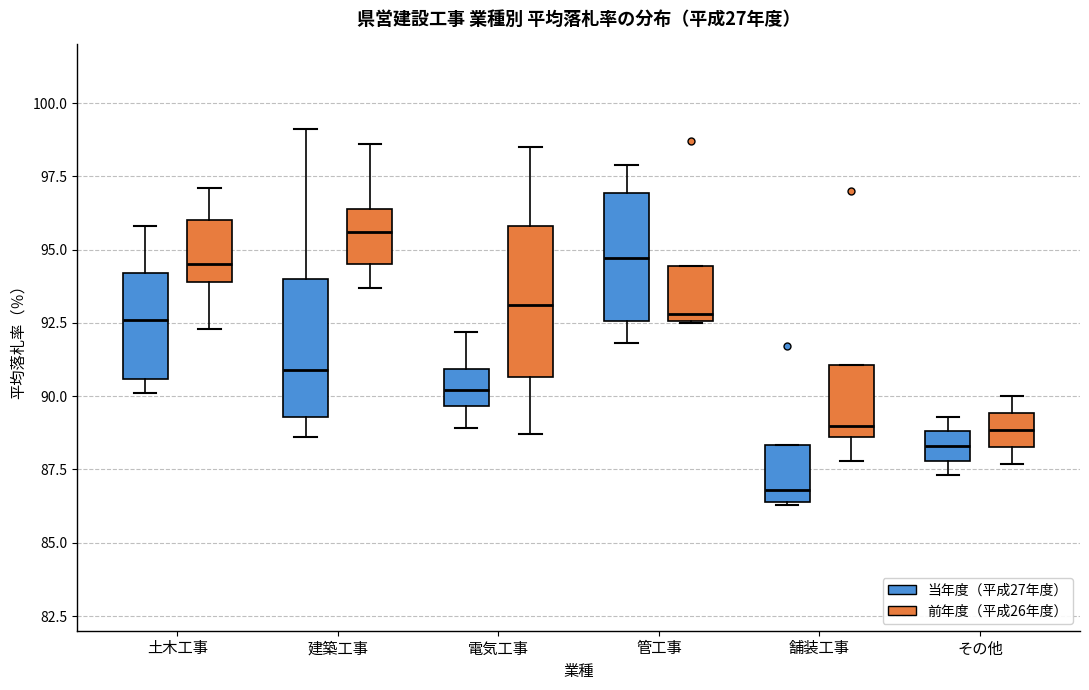

Reading left to right, read every box against the y-axis: the position of its median line, the range the box covers, and the ends of its whiskers. The values are not printed on the chart, so give them approximately, as read against the axis.

土木工事 (当年度（平成27年度）): median 92.5, box 90.5 to 94.0, whiskers 90.0 to 96.0
土木工事 (前年度（平成26年度）): median 94.5, box 94.0 to 96.0, whiskers 92.5 to 97.0
建築工事 (当年度（平成27年度）): median 91.0, box 89.5 to 94.0, whiskers 88.5 to 99.0
建築工事 (前年度（平成26年度）): median 95.5, box 94.5 to 96.5, whiskers 93.5 to 98.5
電気工事 (当年度（平成27年度）): median 90.0, box 89.5 to 91.0, whiskers 89.0 to 92.0
電気工事 (前年度（平成26年度）): median 93.0, box 90.5 to 96.0, whiskers 88.5 to 98.5
管工事 (当年度（平成27年度）): median 94.5, box 92.5 to 97.0, whiskers 92.0 to 98.0
管工事 (前年度（平成26年度）): median 93.0, box 92.5 to 94.5, whiskers 92.5 to 94.5
舗装工事 (当年度（平成27年度）): median 87.0, box 86.5 to 88.5, whiskers 86.5 to 88.5
舗装工事 (前年度（平成26年度）): median 89.0, box 88.5 to 91.0, whiskers 88.0 to 91.0
その他 (当年度（平成27年度）): median 88.5, box 88.0 to 89.0, whiskers 87.5 to 89.5
その他 (前年度（平成26年度）): median 89.0, box 88.5 to 89.5, whiskers 87.5 to 90.0